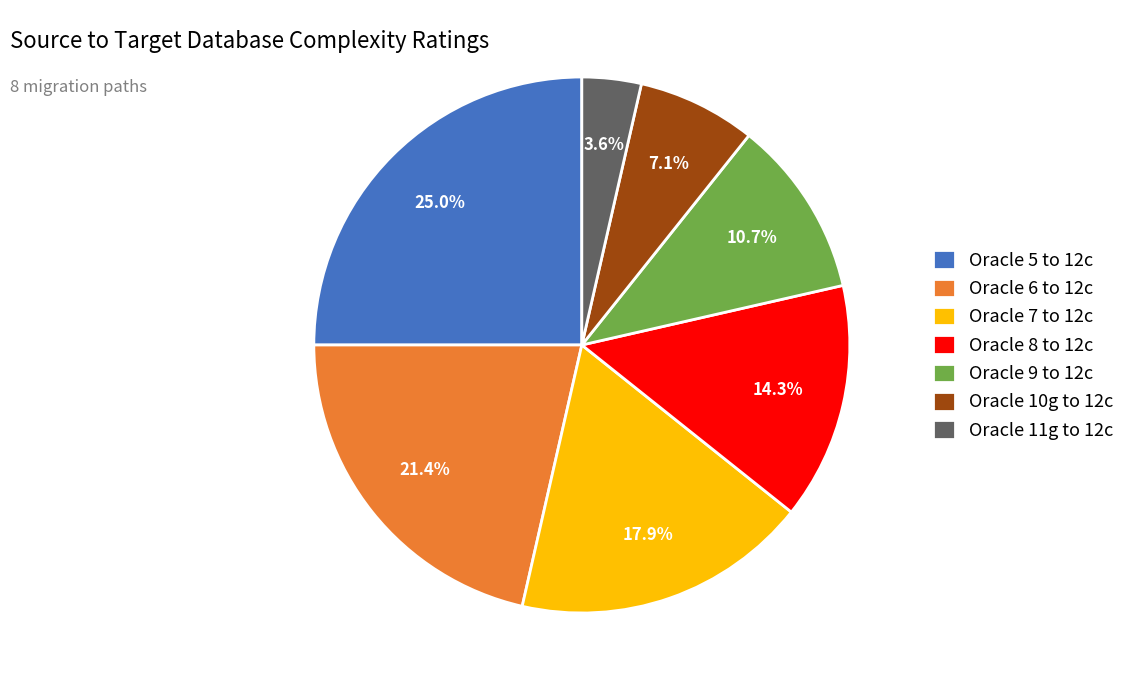

The Oracle 7 to 12c slice represents 32% of the pie. True or false?

False